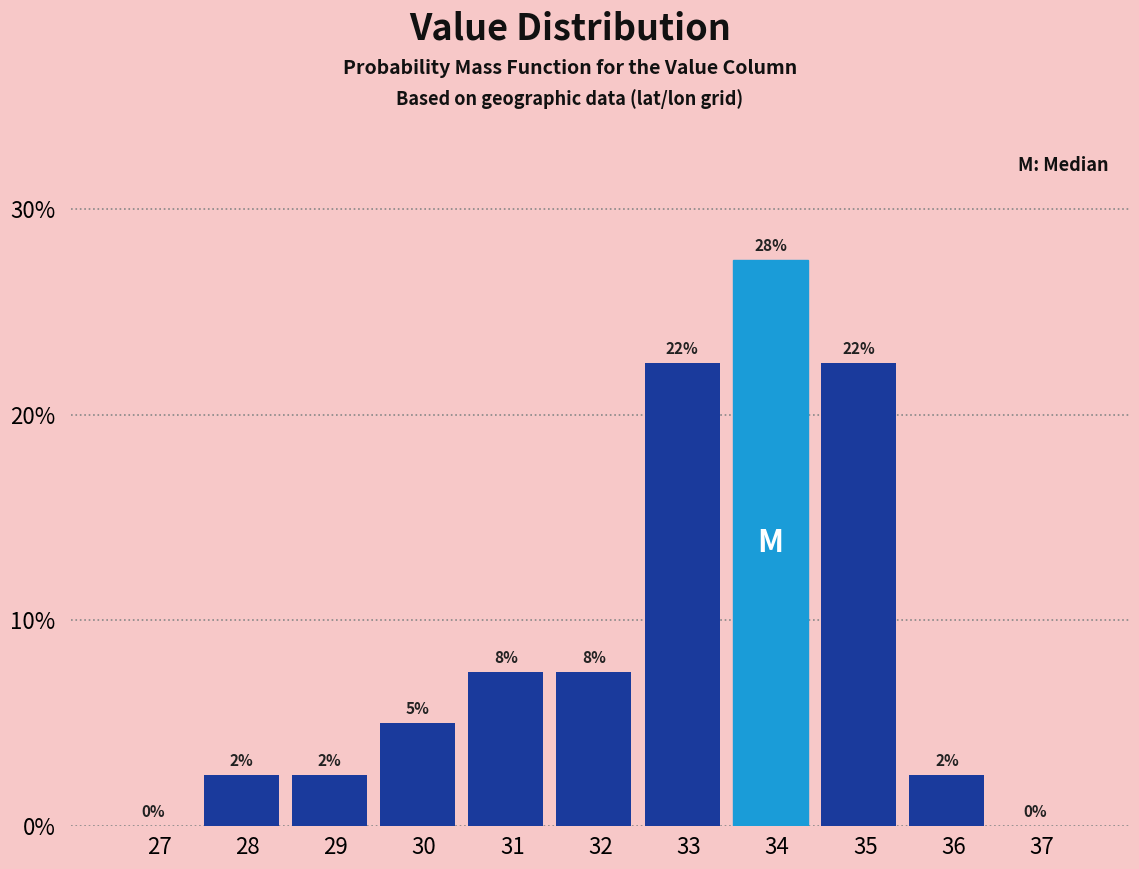

Are the bars horizontal?

No